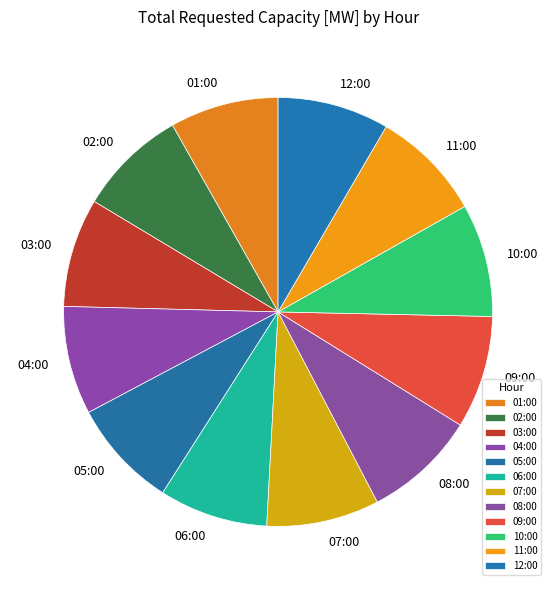

Is the sum of 01:00 and 10:00 greater than half?

No